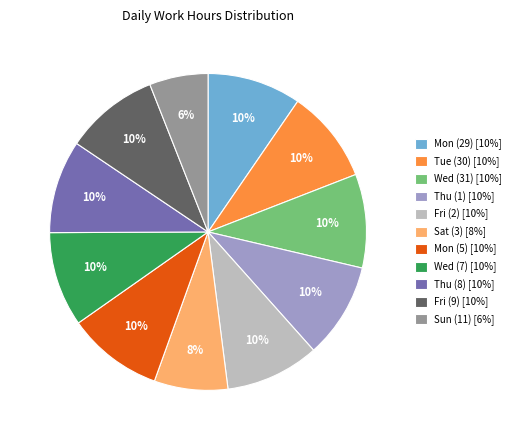

Between Thu (8) and Sat (3), which is larger?

Thu (8)